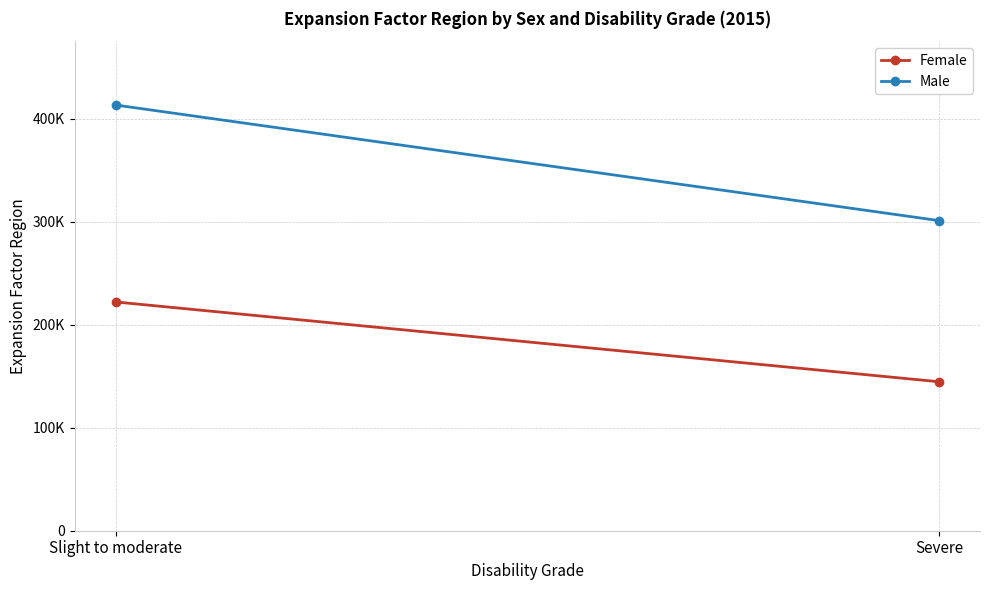

Is the value of Male at Slight to moderate greater than the value of Female at Slight to moderate?

Yes